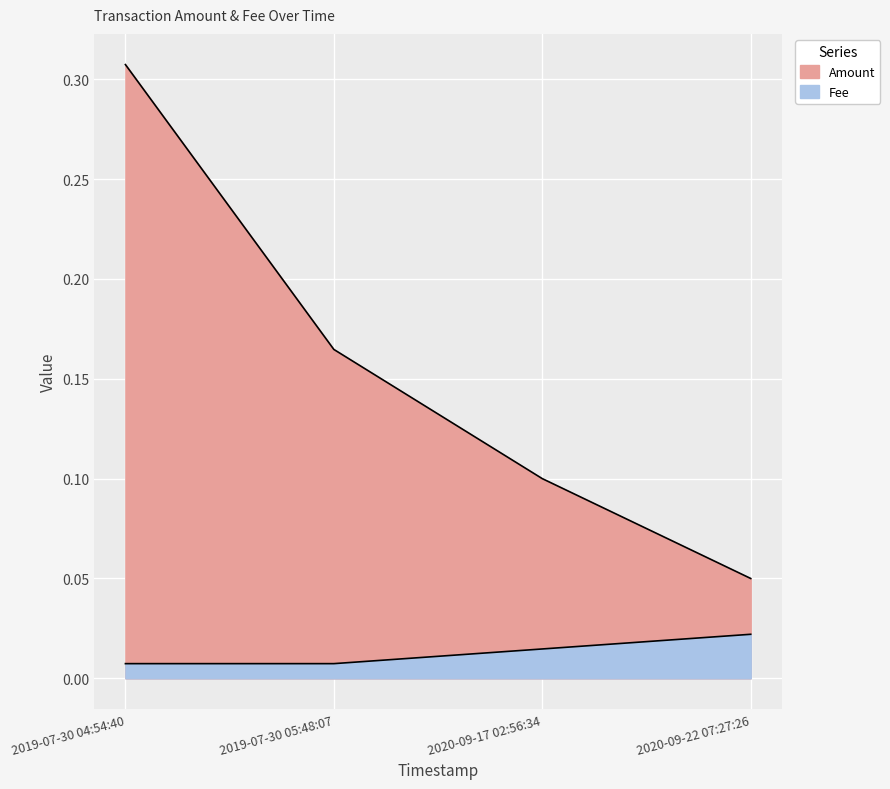

Reading left to right, what are all the values shown in this chart?

Amount: 0.3	0.2	0.1	0.1
Fee: 0.0	0.0	0.0	0.0